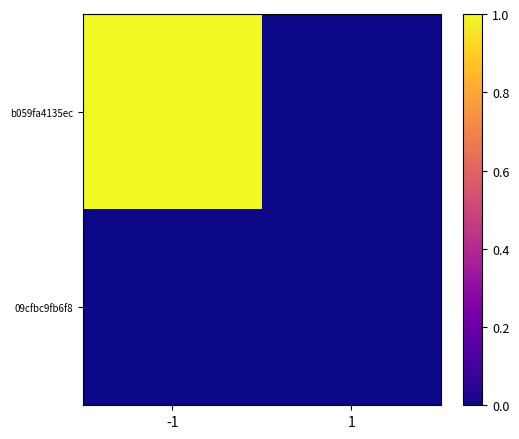

At which category is the sum across all series the highest?

-1